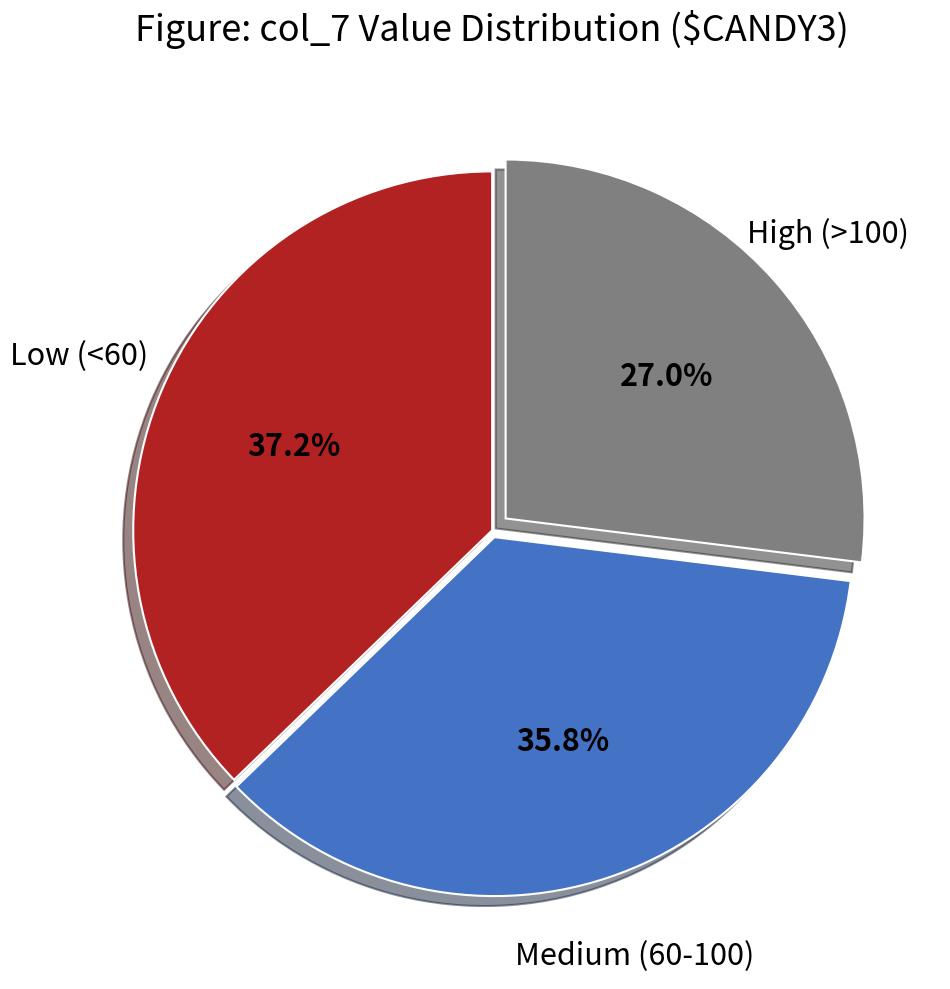

Rank the categories by value from lowest to highest.

High (>100), Medium (60-100), Low (<60)